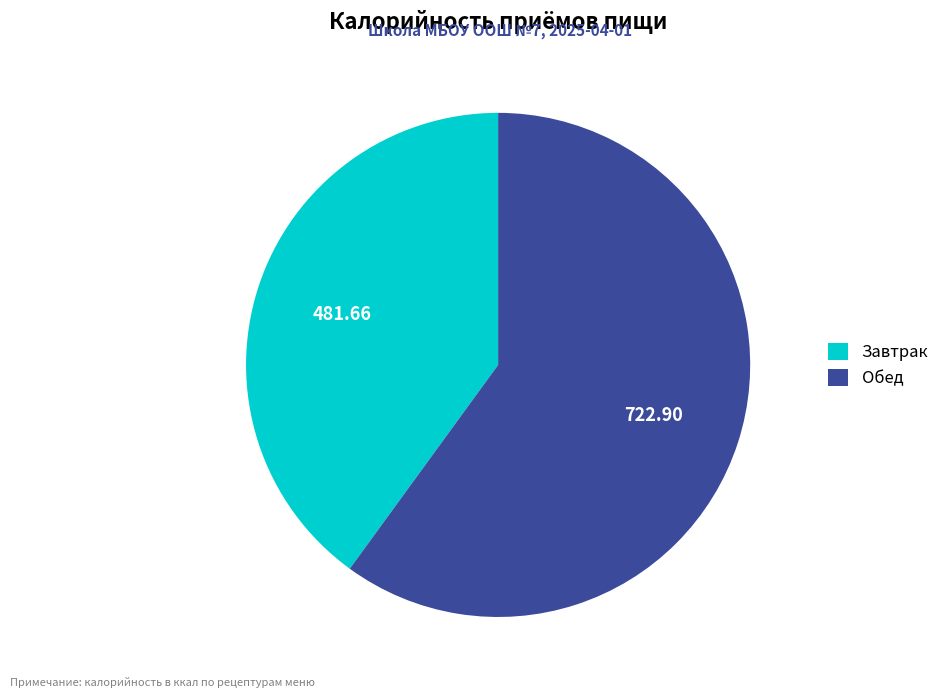

Do Обед and Завтрак together represent more than half of the pie?

Yes